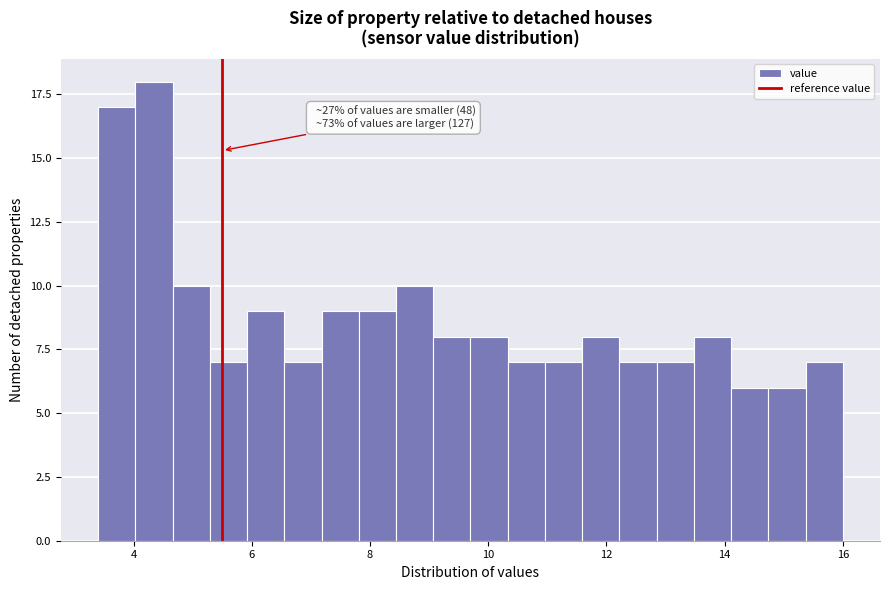

Read against the x-axis, roughly where is the centre of the tallest bar?

4.4